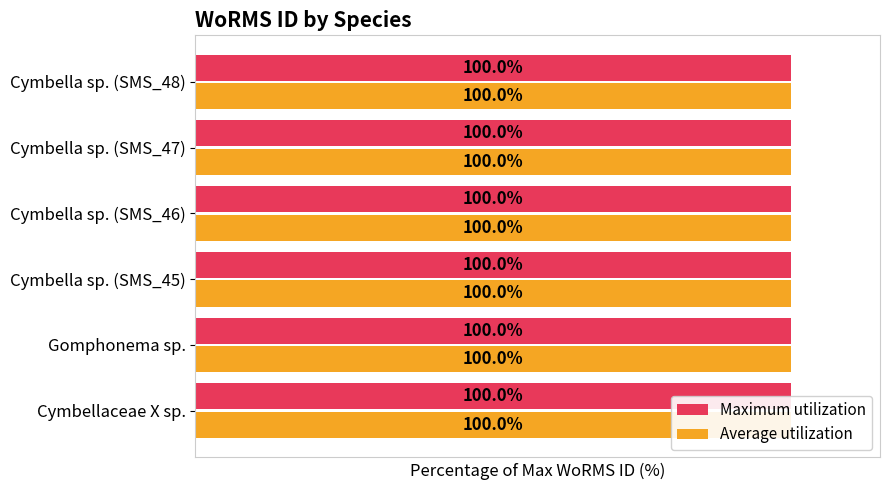

Which series has the largest total across all categories?

Average utilization